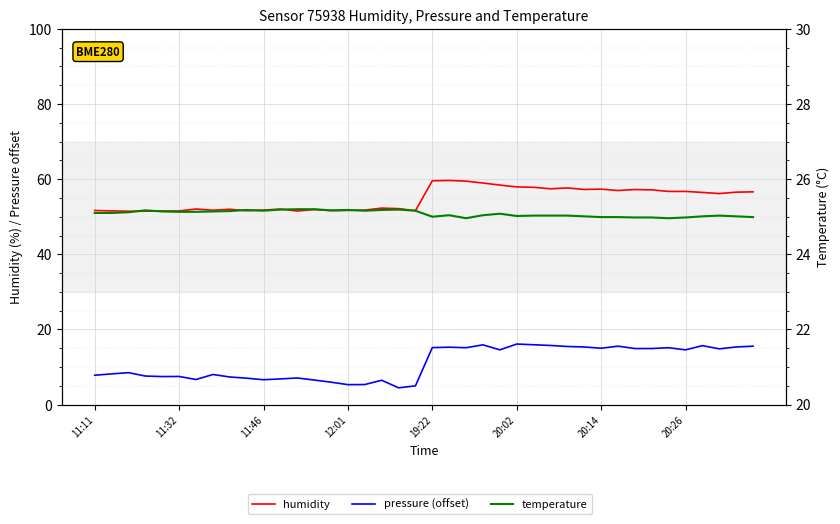

What position from the right is 23?

17